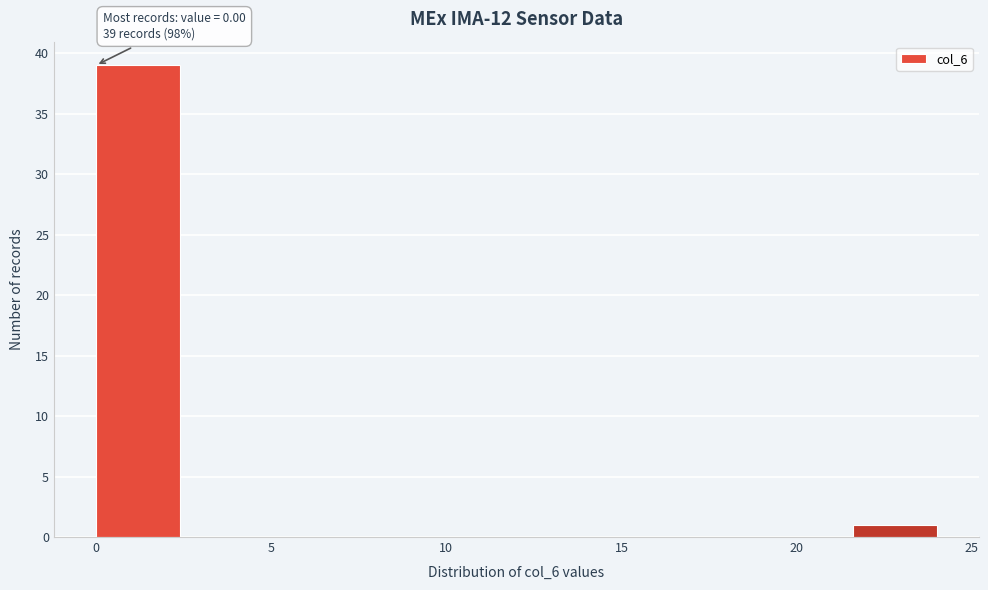

Over which range of the x-axis is the bar tallest?

0.0 to 2.4